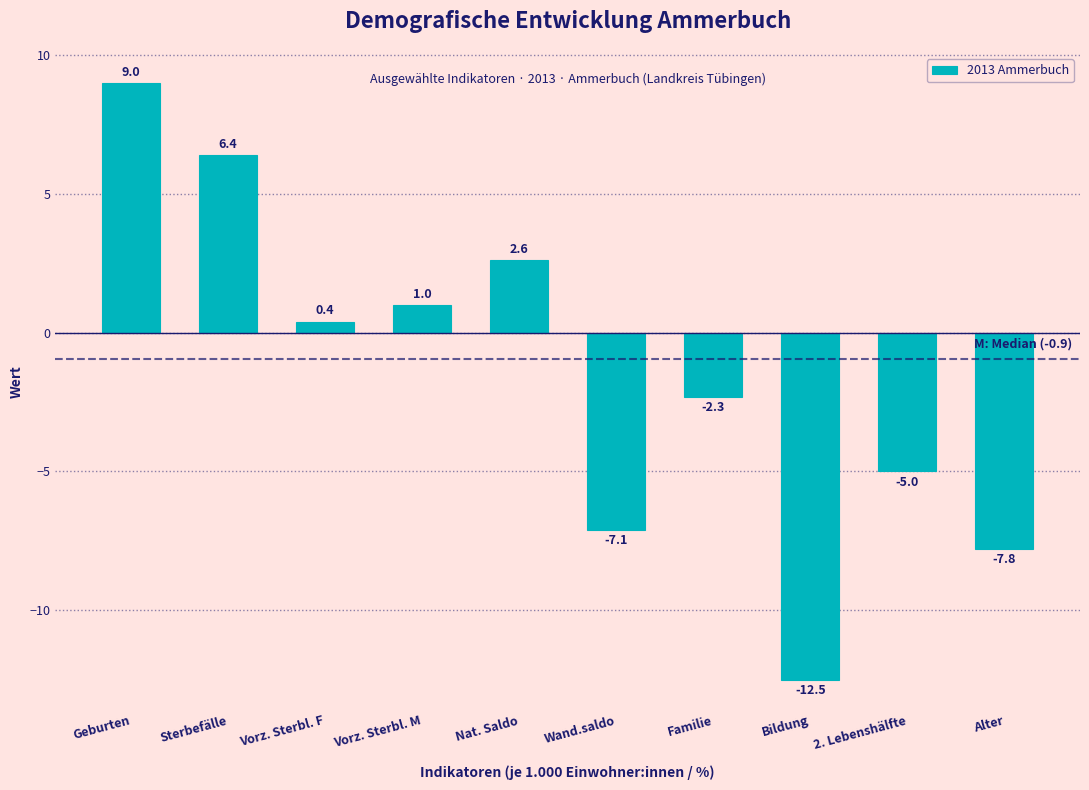

Reading right to left, extract all data points from this chart.

-7.8	-5.0	-12.5	-2.3	-7.1	2.6	1.0	0.4	6.4	9.0